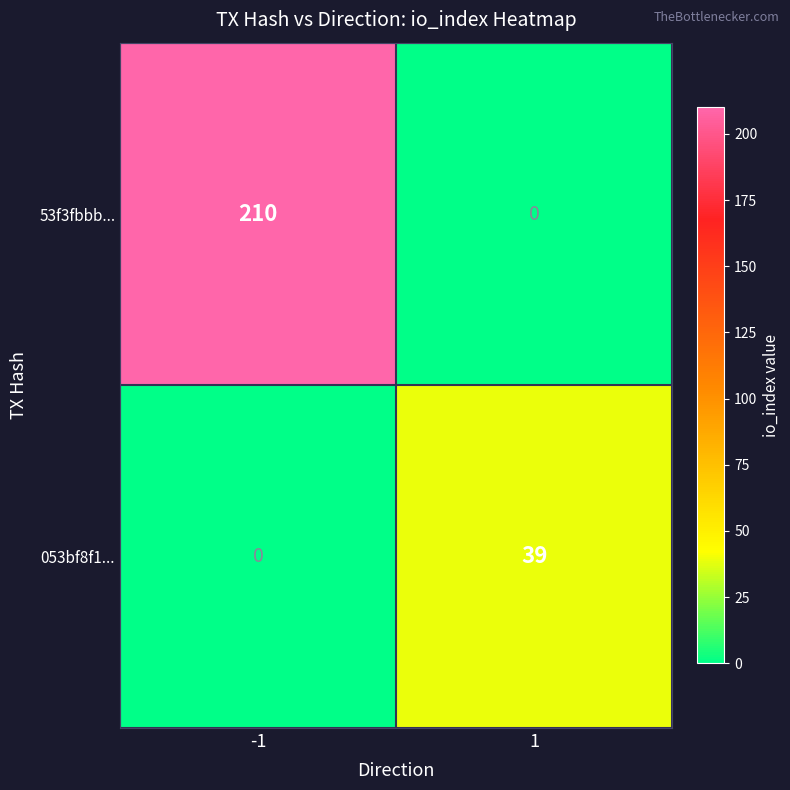

What is the total value across all series at 1?

39